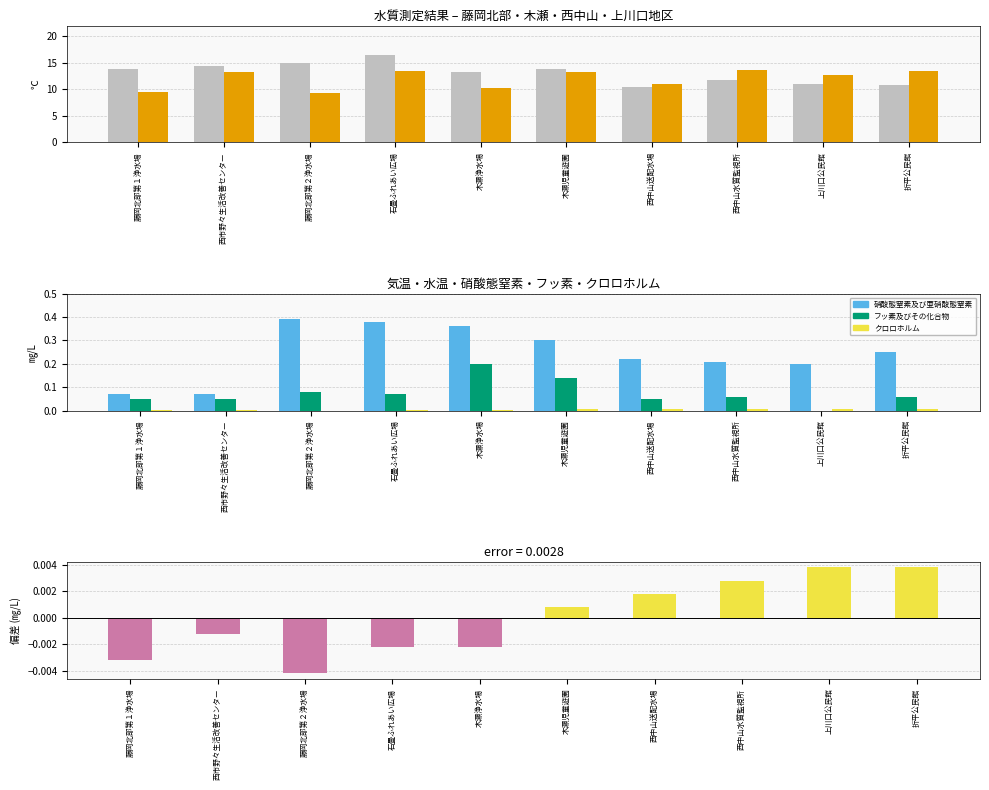

How many bars are there in total?

60